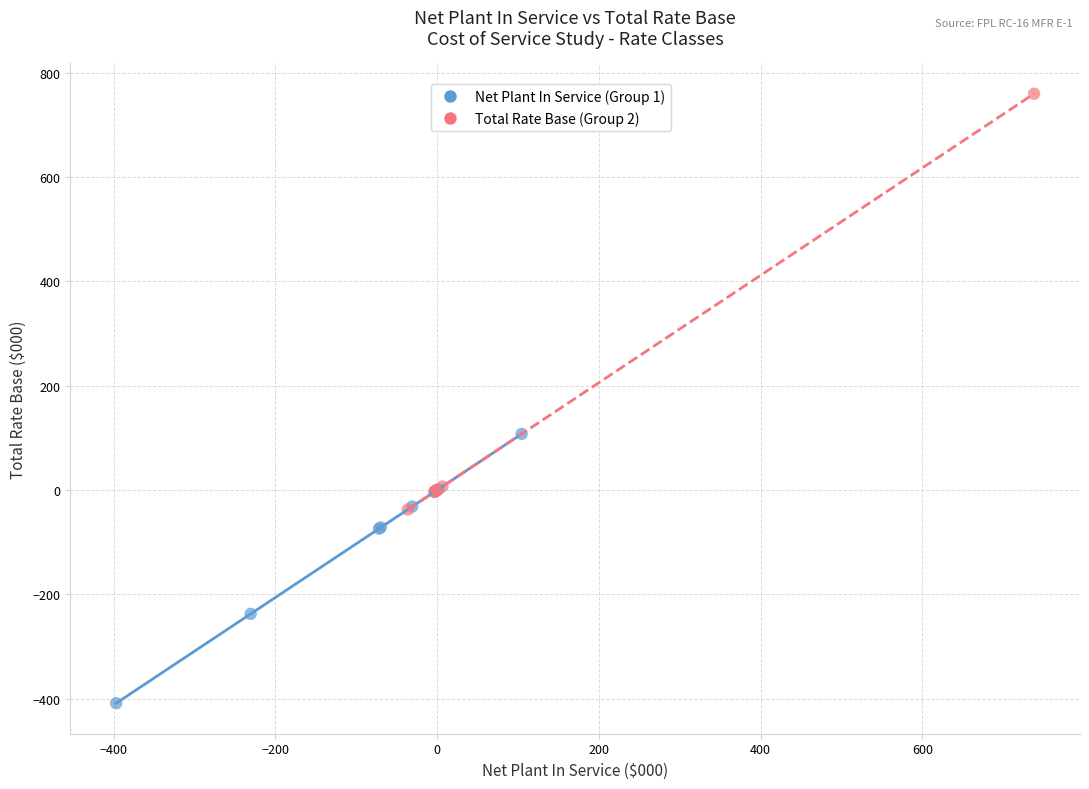

Which series reaches the minimum Y coordinate?

Net Plant In Service (Group 1)